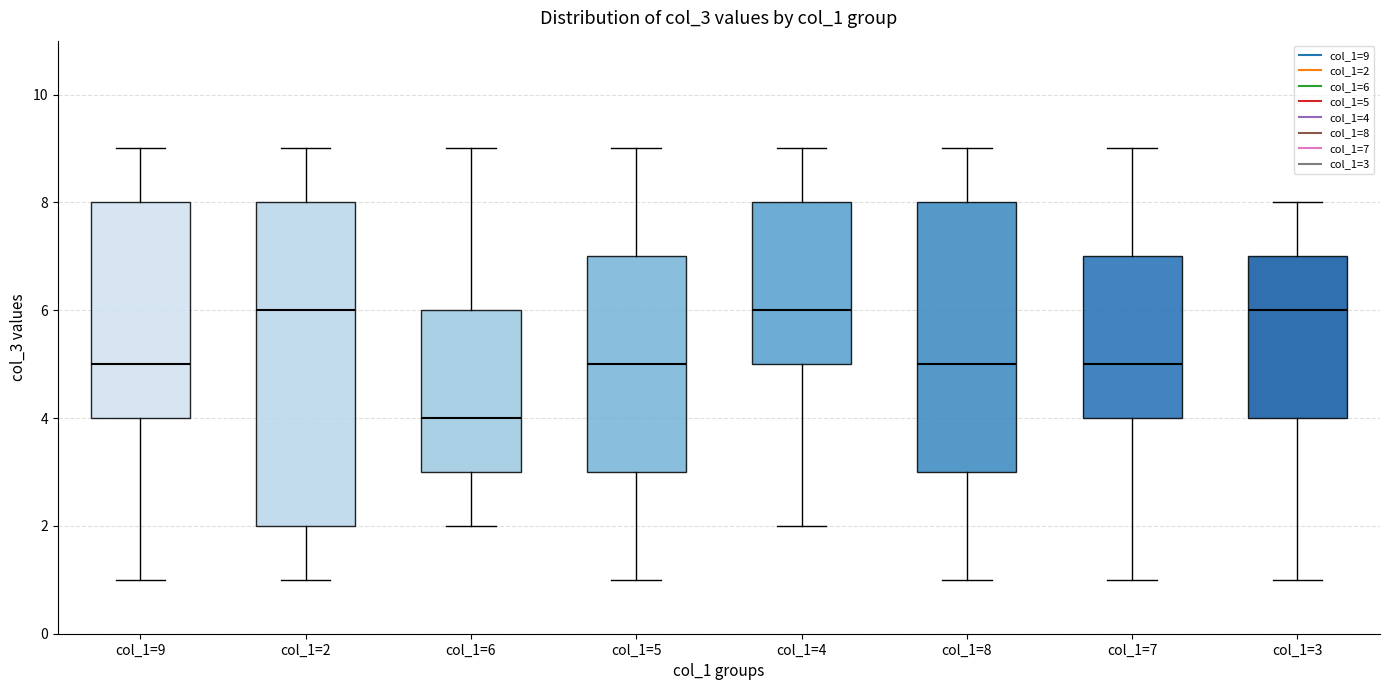

Reading left to right, read every box against the y-axis: the position of its median line, the range the box covers, and the ends of its whiskers. The values are not printed on the chart, so give them approximately, as read against the axis.

col_1=9: median 5, box 4 to 8, whiskers 1 to 9
col_1=2: median 6, box 2 to 8, whiskers 1 to 9
col_1=6: median 4, box 3 to 6, whiskers 2 to 9
col_1=5: median 5, box 3 to 7, whiskers 1 to 9
col_1=4: median 6, box 5 to 8, whiskers 2 to 9
col_1=8: median 5, box 3 to 8, whiskers 1 to 9
col_1=7: median 5, box 4 to 7, whiskers 1 to 9
col_1=3: median 6, box 4 to 7, whiskers 1 to 8